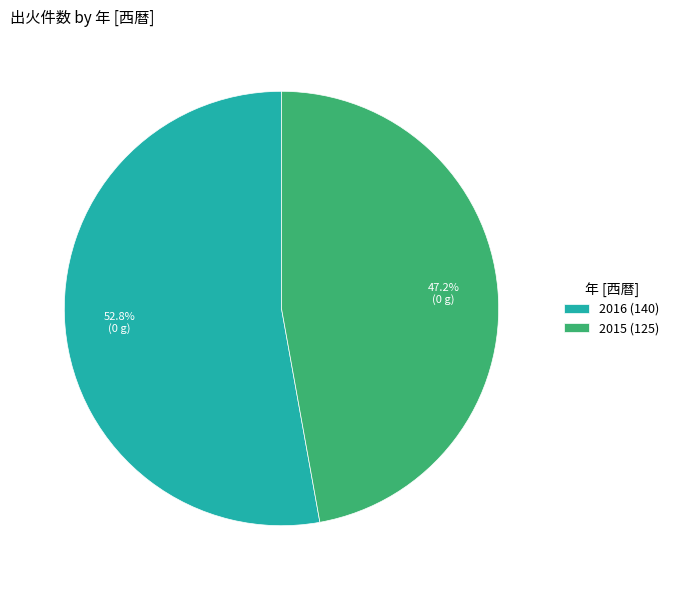

What is the largest slice in the pie chart?

2016